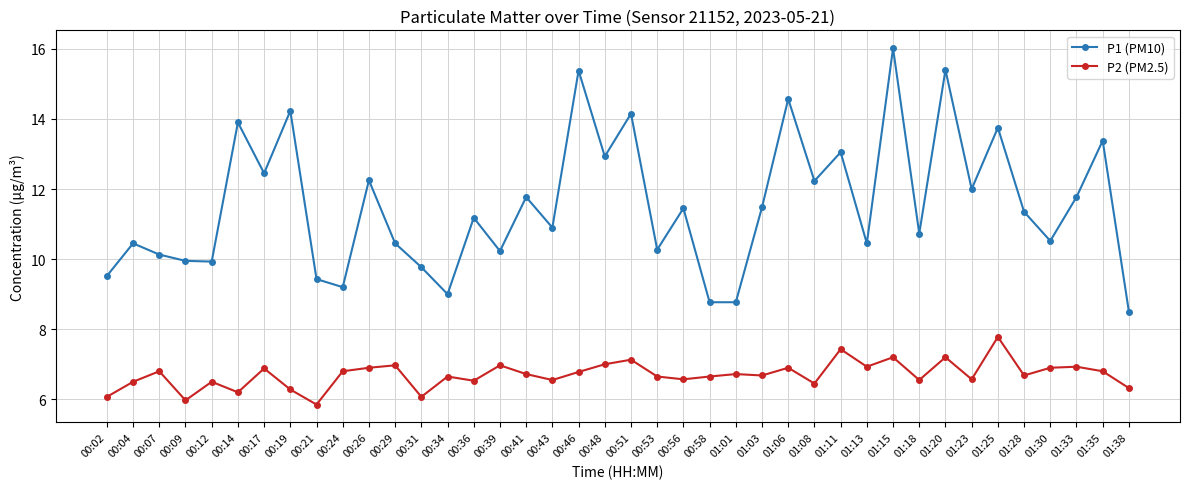

True or false: P1 (PM10) and P2 (PM2.5) cross at least once.

False